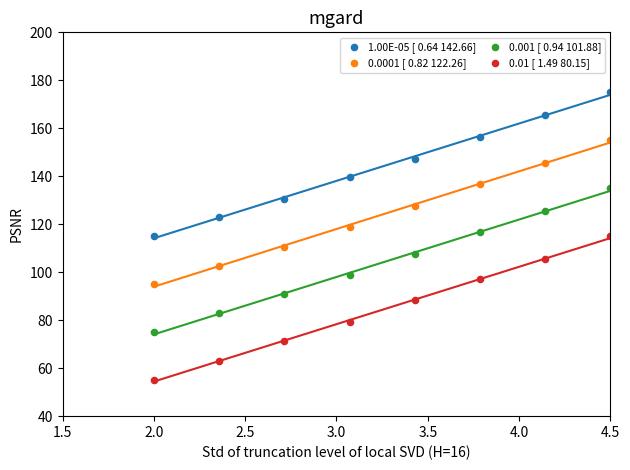

Which series contains the lowest Y value?

0.01 [ 1.49 80.15]